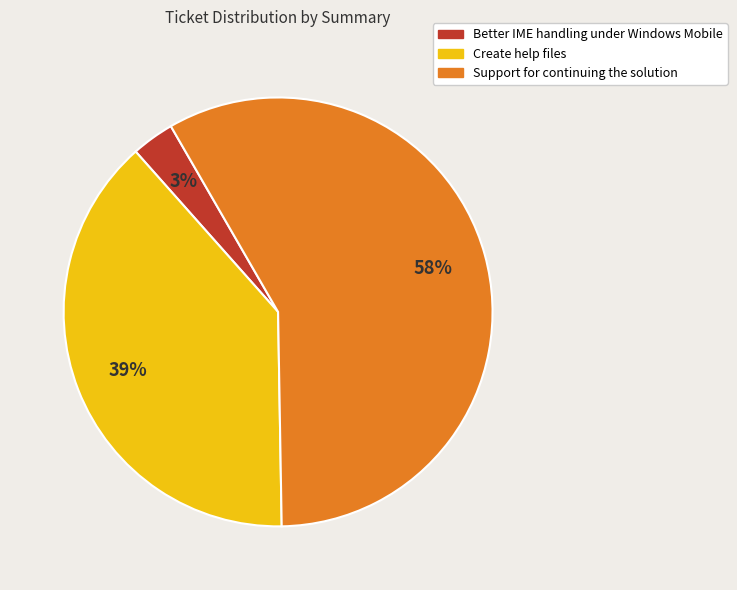

The Support for continuing the solution slice represents 64% of the pie. True or false?

False